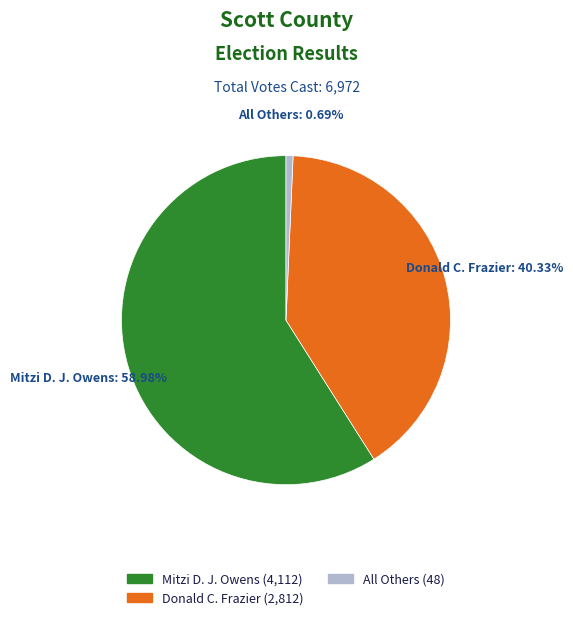

Which slice is the largest?

Mitzi D. J. Owens (4,112)